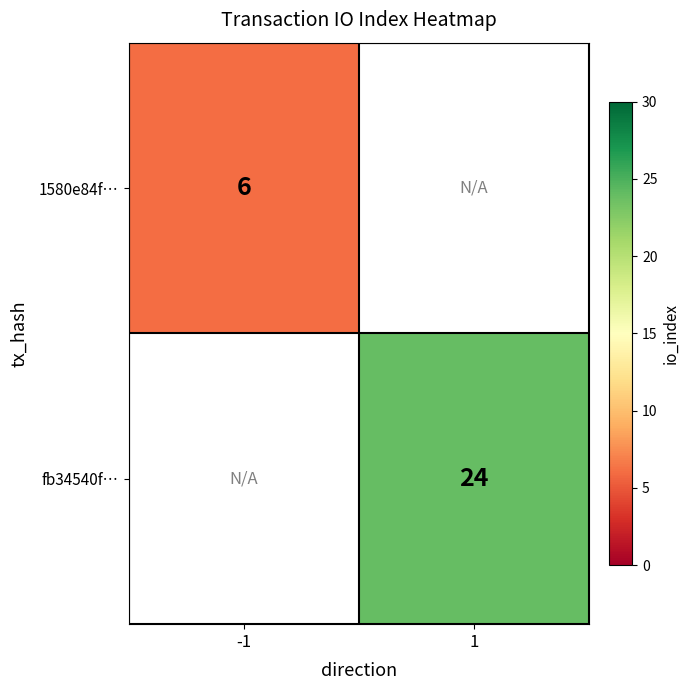

How many categories are shown in the chart?

2